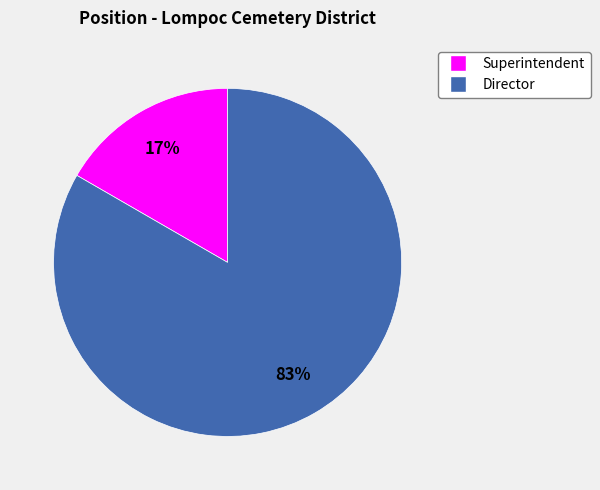

To the nearest percent, what is the average slice percentage?

50%